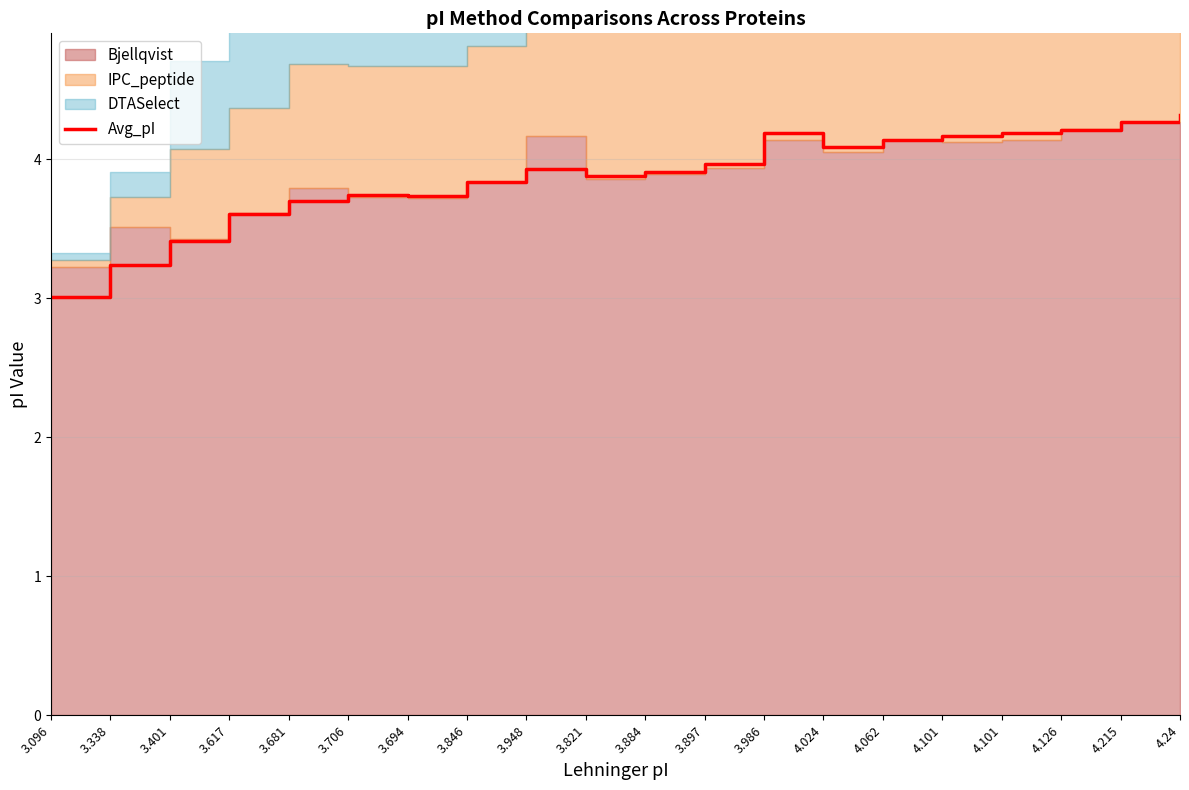

How many lines are shown in the chart?

1